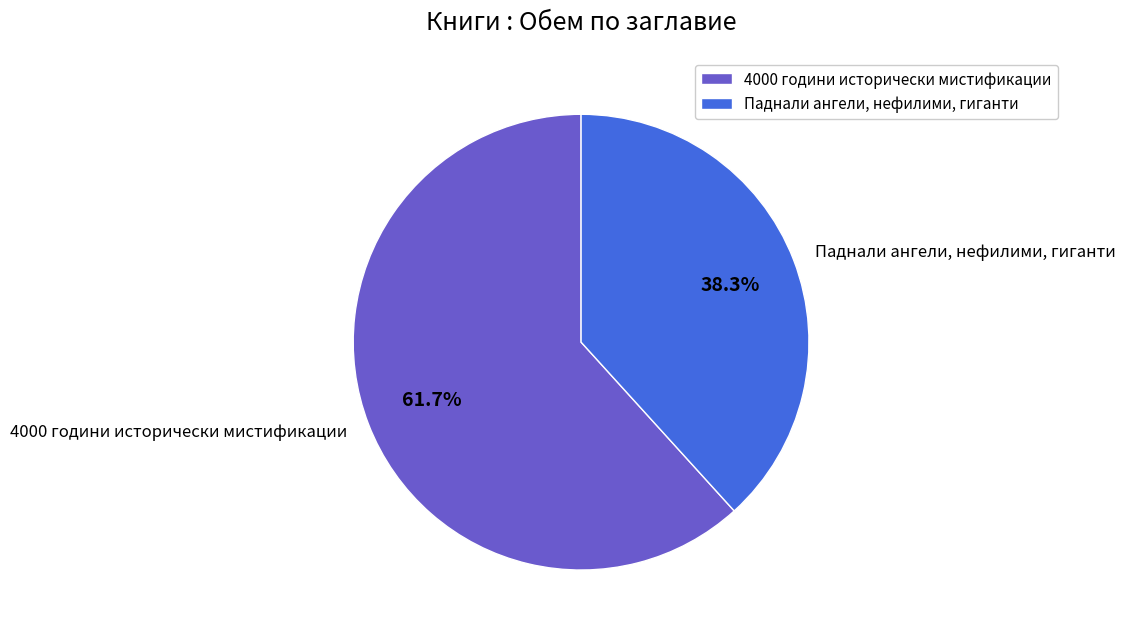

Combined, what portion of the pie is Паднали ангели, нефилими, гиганти and 4000 години исторически мистификации?

100.0%